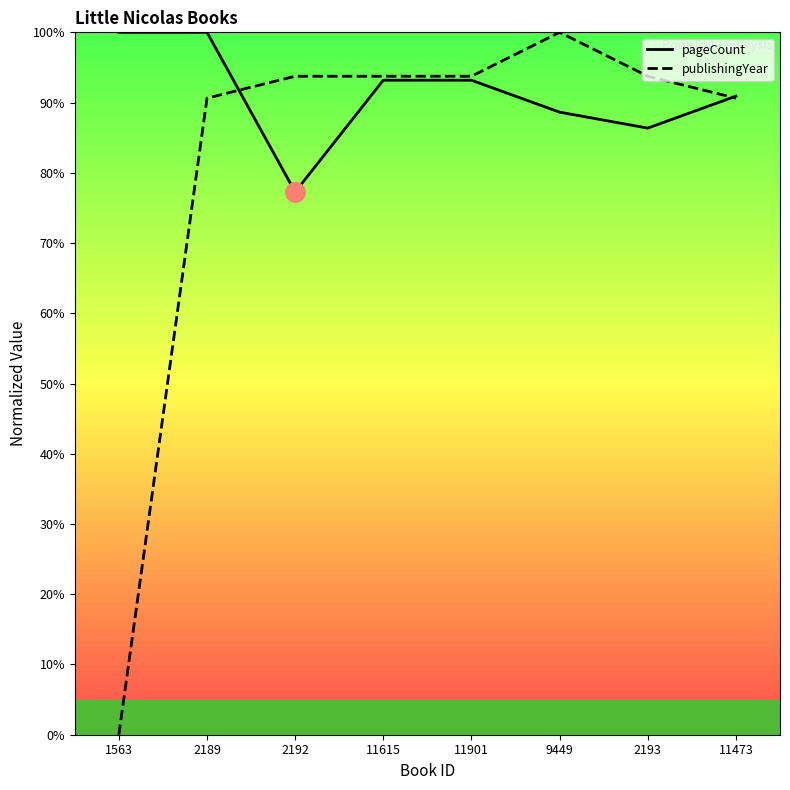

Which series has the widest spread of Y values?

publishingYear